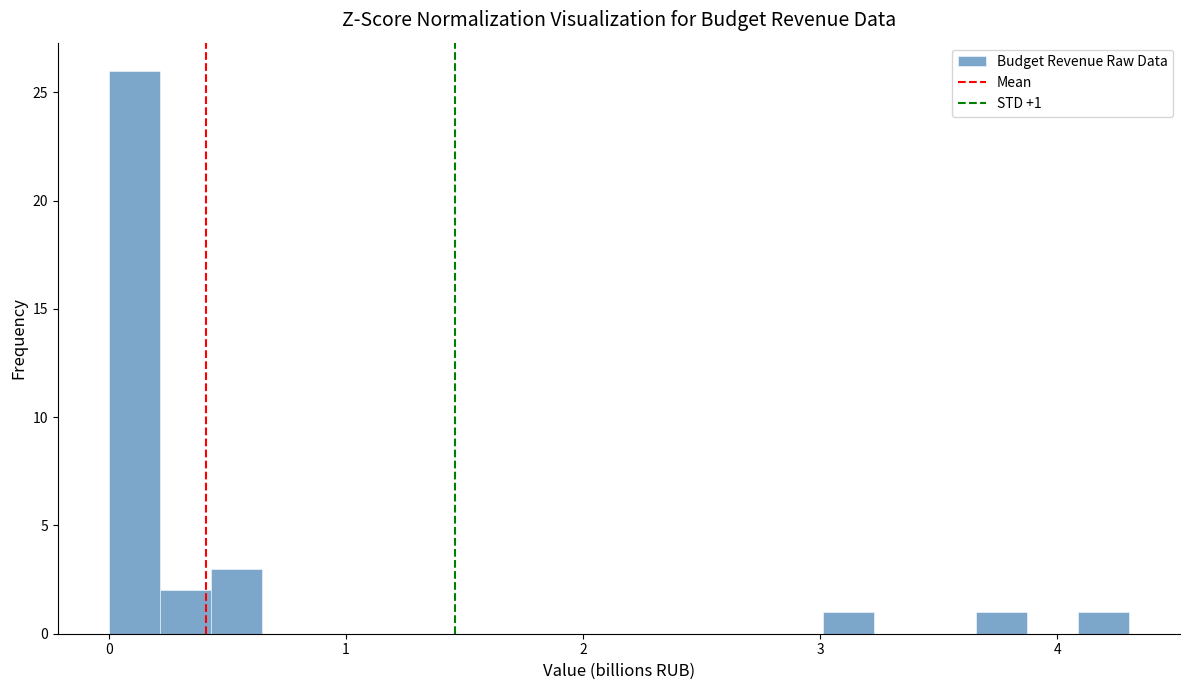

Read against the x-axis, roughly where is the centre of the tallest bar?

0.1